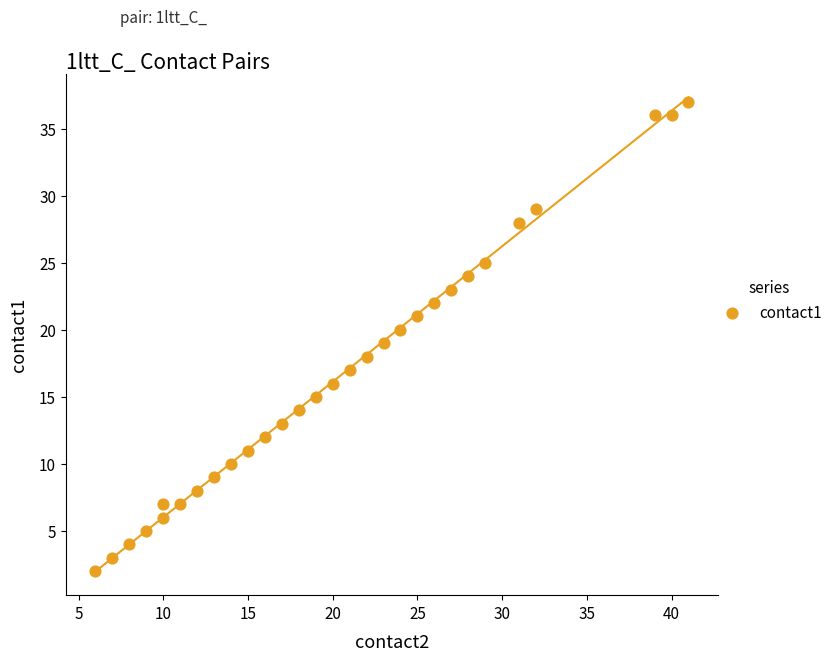

What is the range of Y values (max minus min)?

35